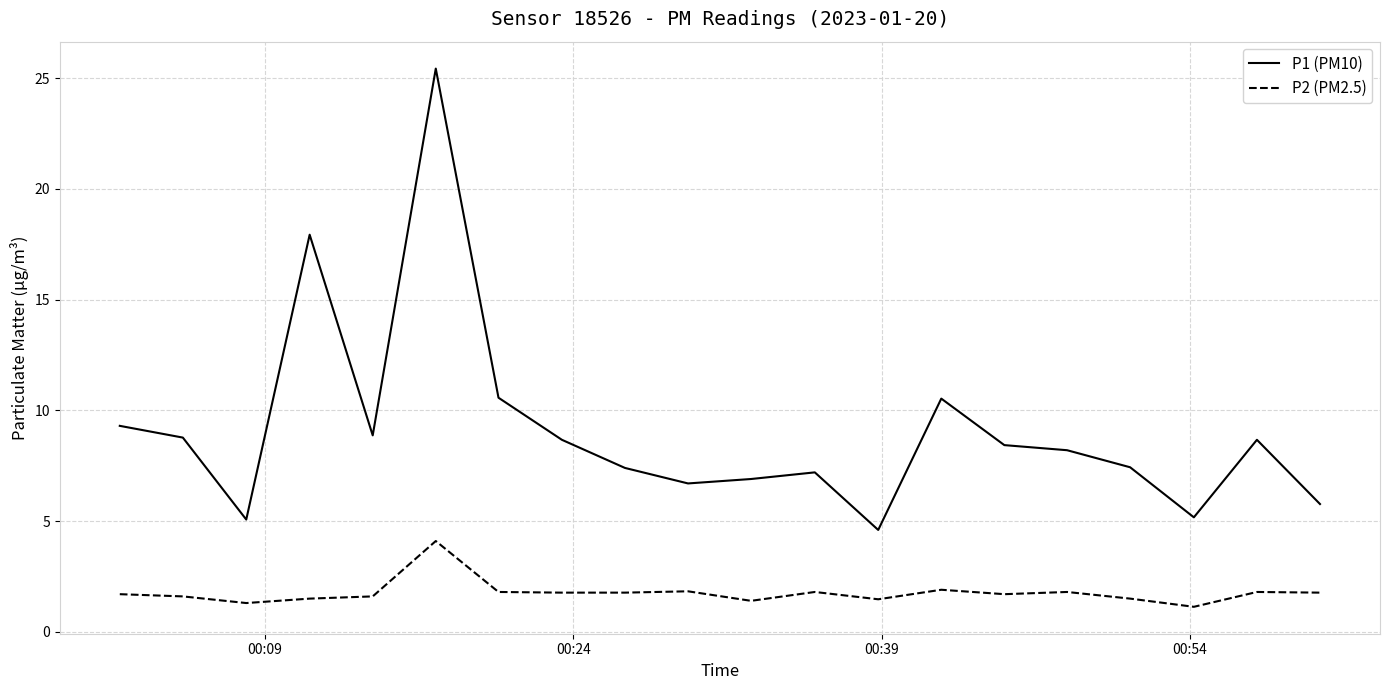

What is the sum of all P2 (PM2.5) values?

35.2